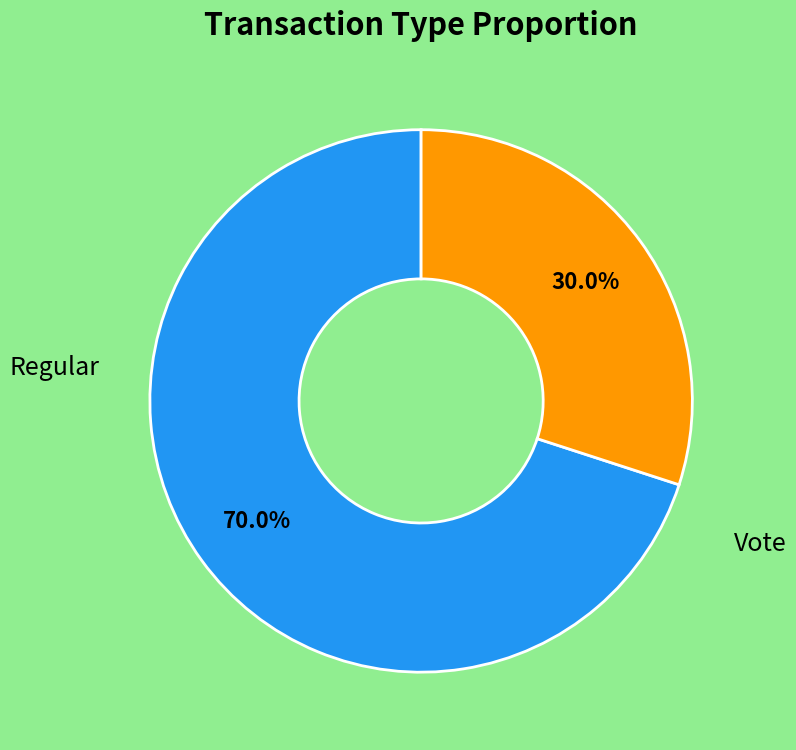

Does any single category account for the majority?

Yes